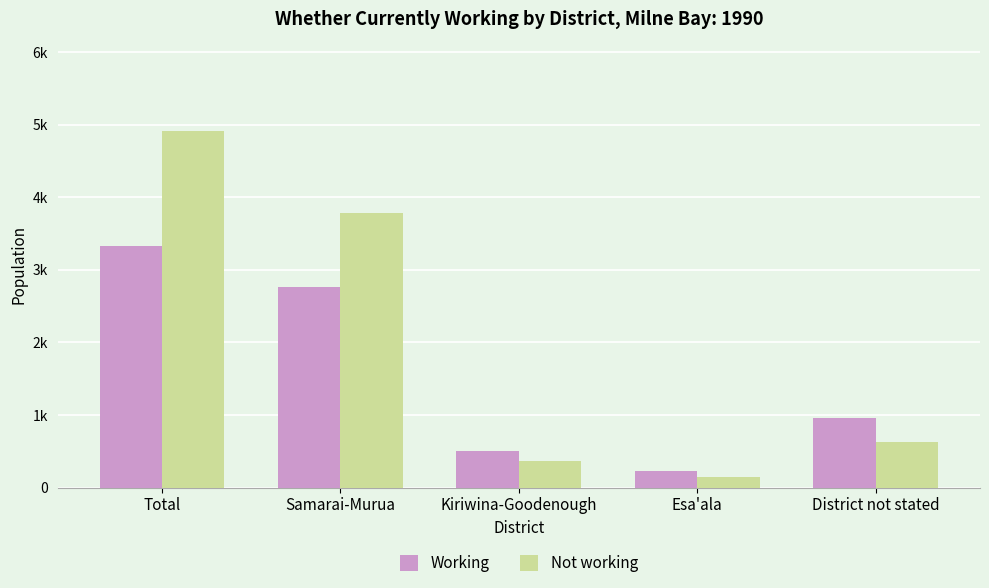

What are all the series names shown in the legend?

Working, Not working